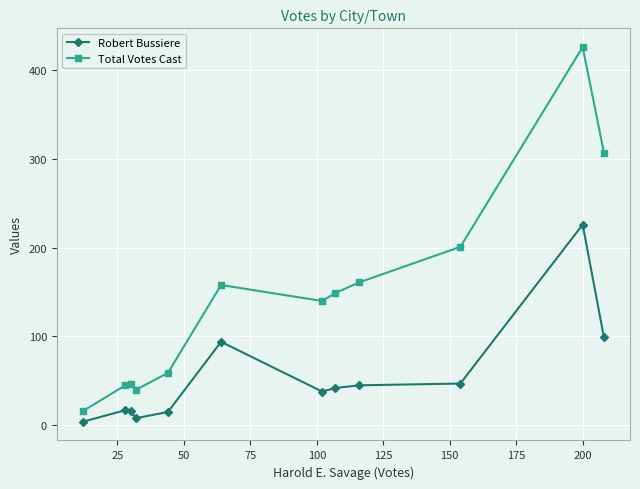

Rank the series by their maximum value, from lowest to highest.

Robert Bussiere, Total Votes Cast